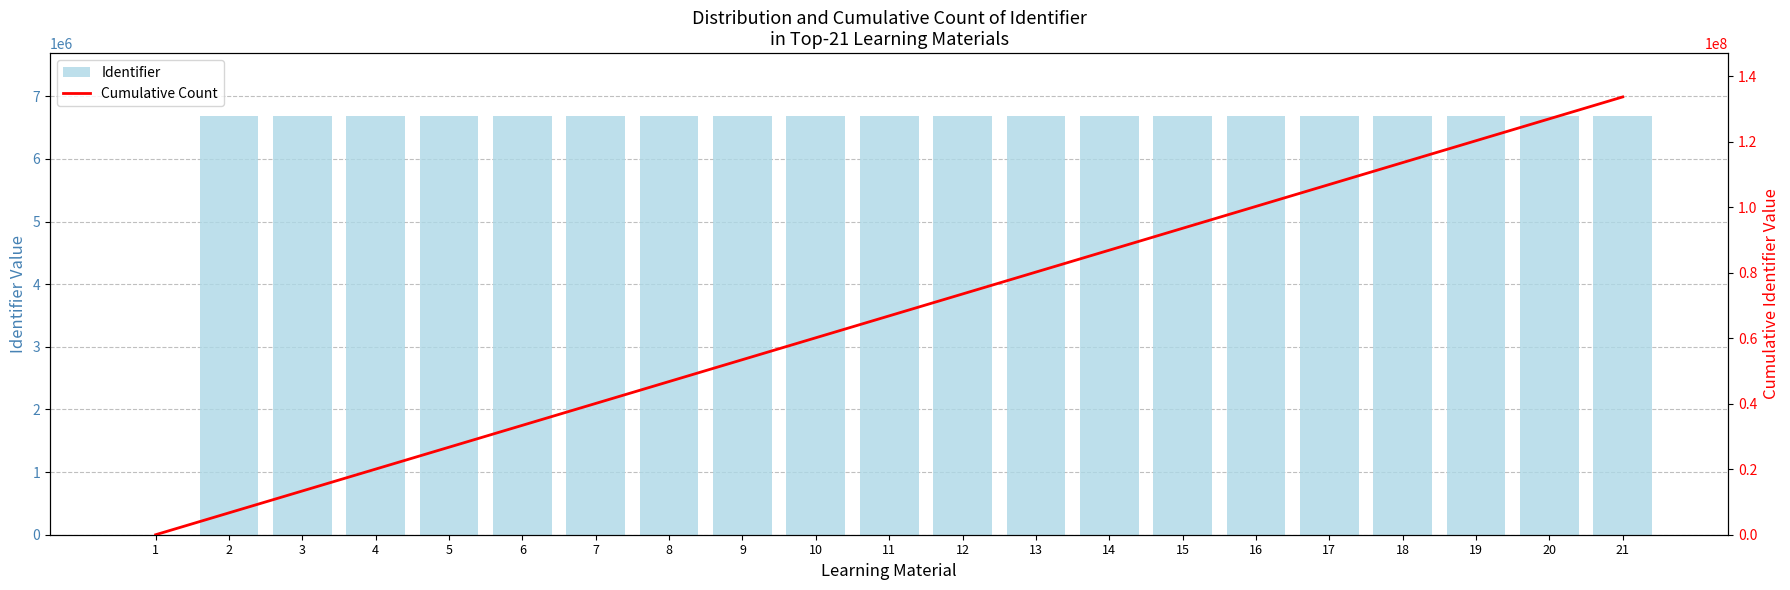

Between 19 and 21, which series saw the biggest shift?

Cumulative Count